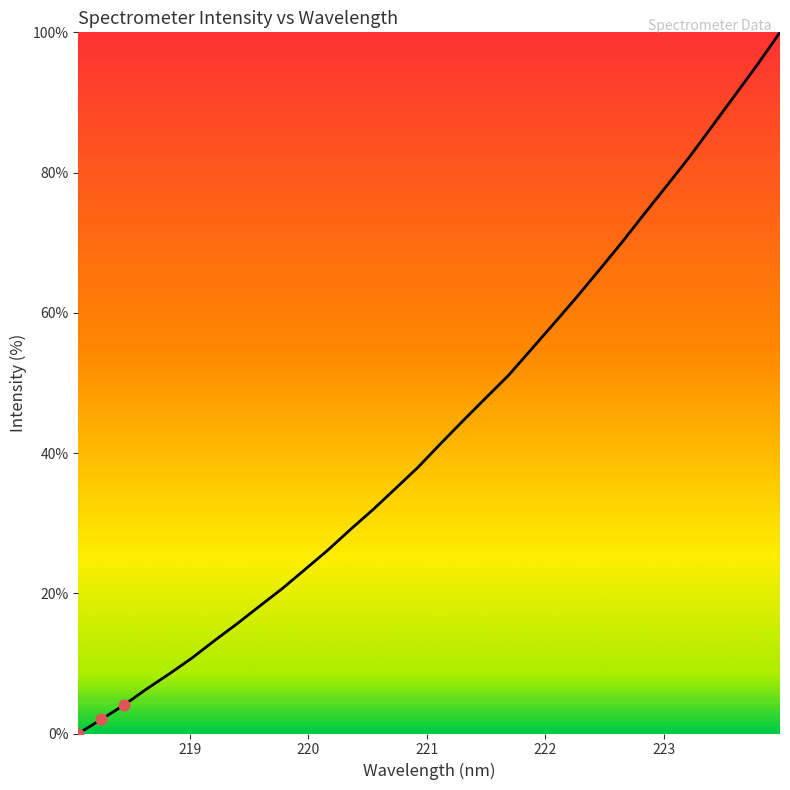

What is the difference between the maximum and minimum values?

100.0